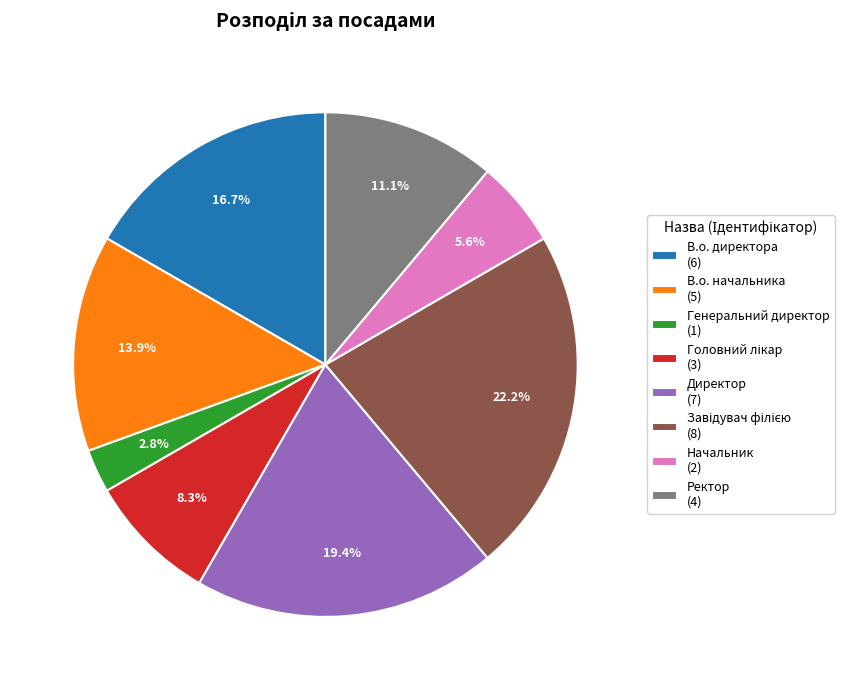

What percentage is NOT represented by В.о. директора (6)?

83.3%